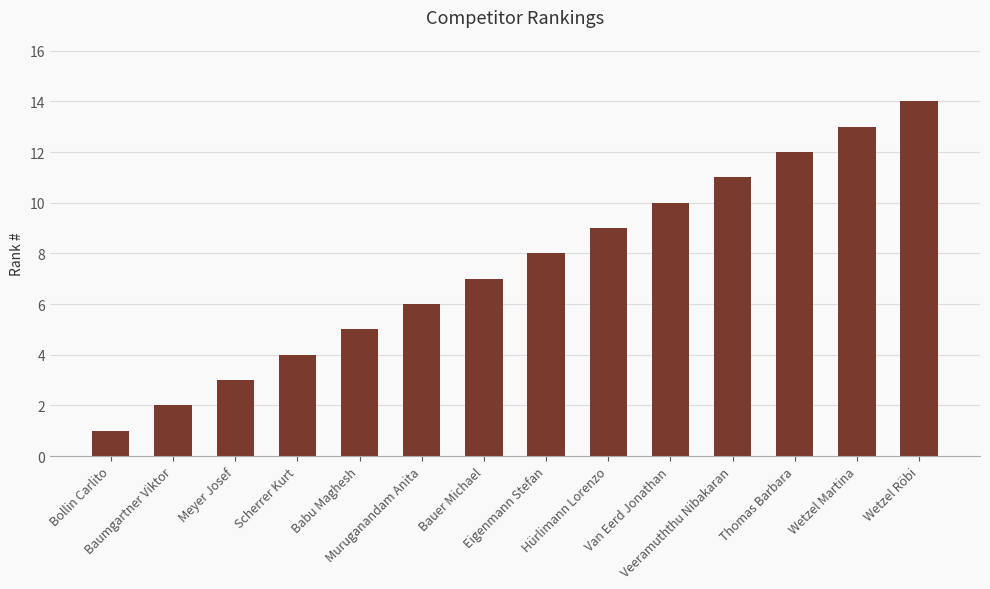

What is the difference between the maximum and second lowest values?

12